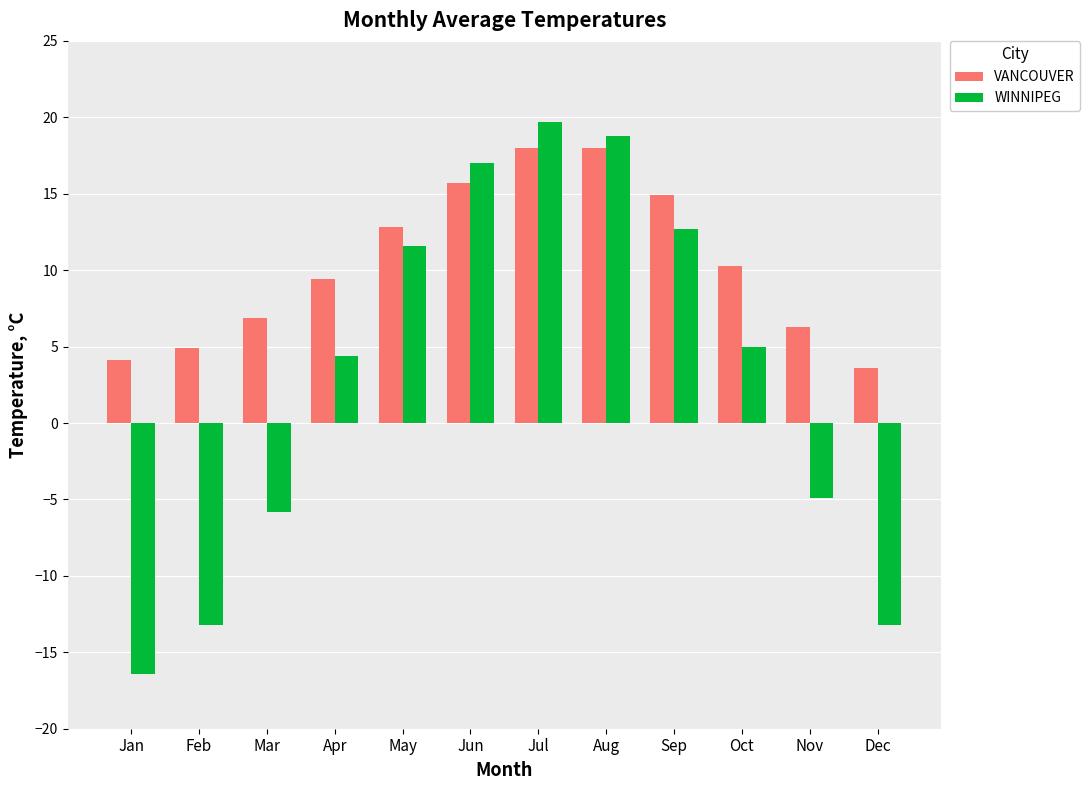

Is the value of VANCOUVER at Mar greater than the value of WINNIPEG at Mar?

Yes